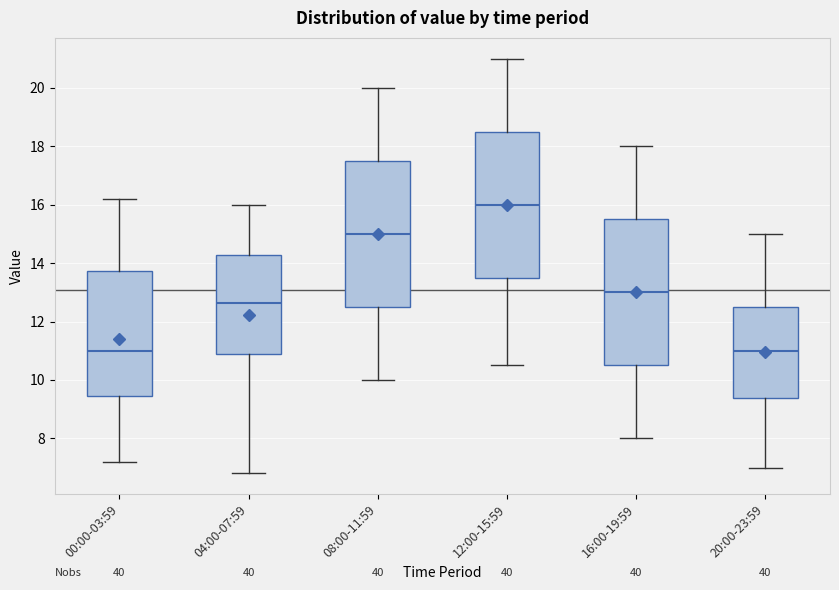

Where does the upper whisker of the box for 04:00-07:59 end on the y-axis? The values are not printed on the chart, so give them approximately, as read against the axis.

16.0